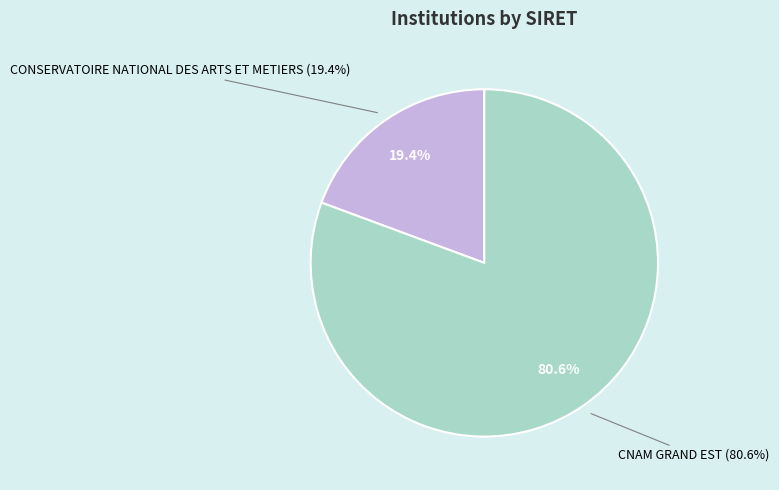

Rank the categories by value from lowest to highest.

CONSERVATOIRE NATIONAL DES ARTS ET METIERS, CNAM GRAND EST